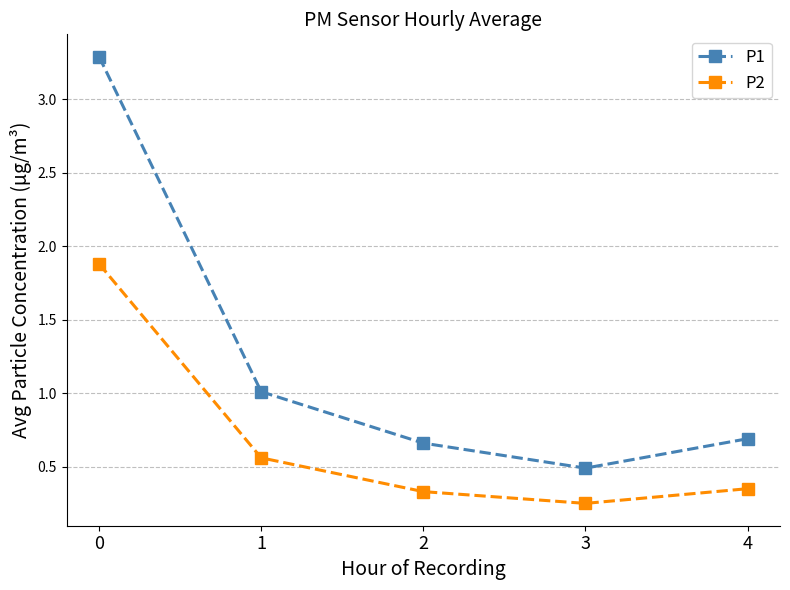

Rank the series at 3 from lowest to highest value.

P2, P1